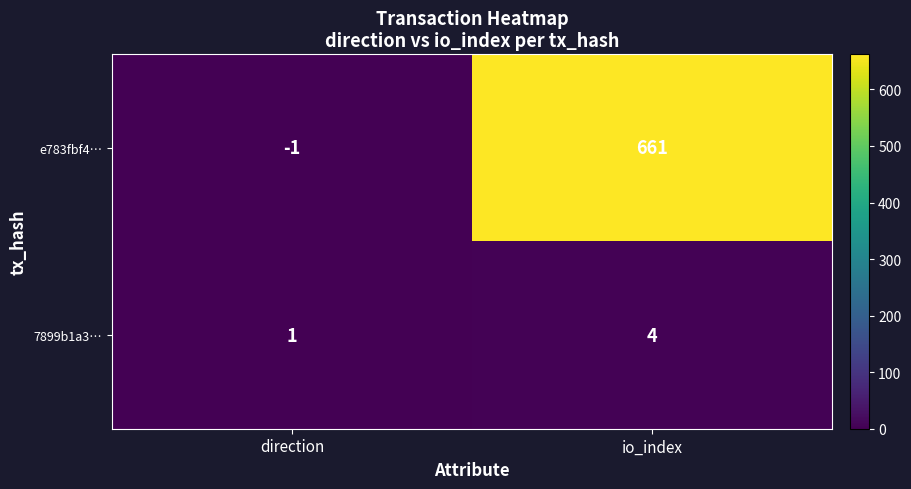

Reading left to right, extract all data points from this chart.

e783fbf4…: direction=-1	io_index=661
7899b1a3…: direction=1	io_index=4